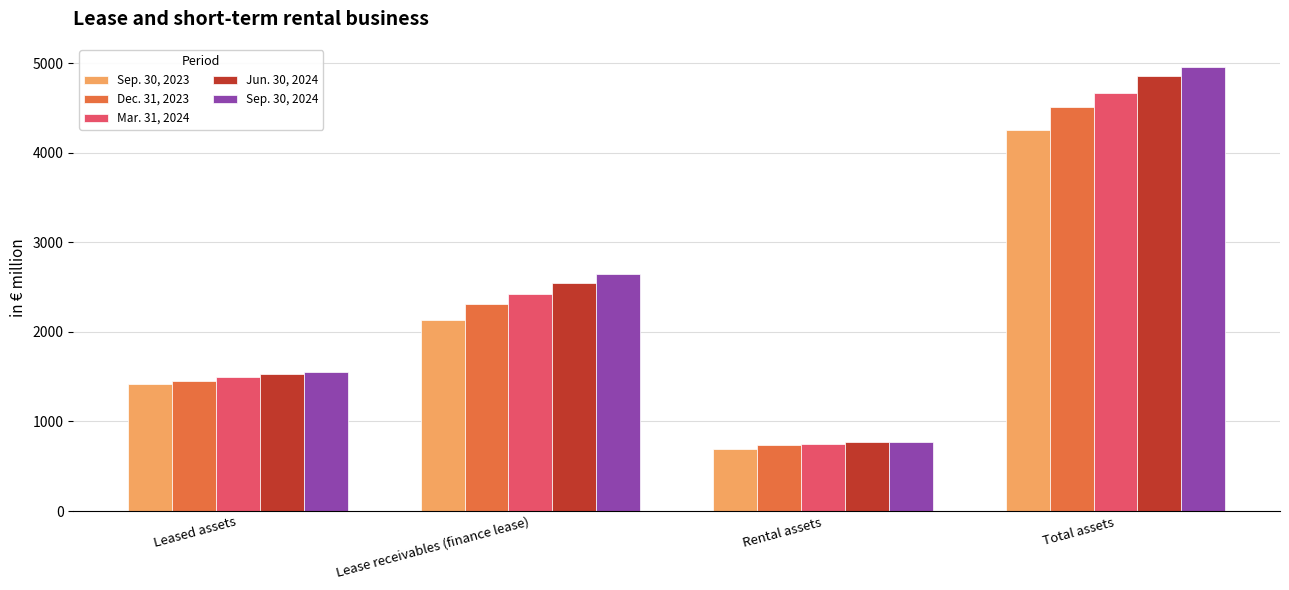

Reading left to right, what are all the values shown in this chart?

Sep. 30, 2023: 1423.1	2132.9	694.0	4250.1
Dec. 31, 2023: 1454.9	2314.4	737.8	4507.0
Mar. 31, 2024: 1495.1	2421.7	747.4	4664.2
Jun. 30, 2024: 1534.5	2545.6	771.8	4851.9
Sep. 30, 2024: 1548.9	2641.8	770.4	4961.1